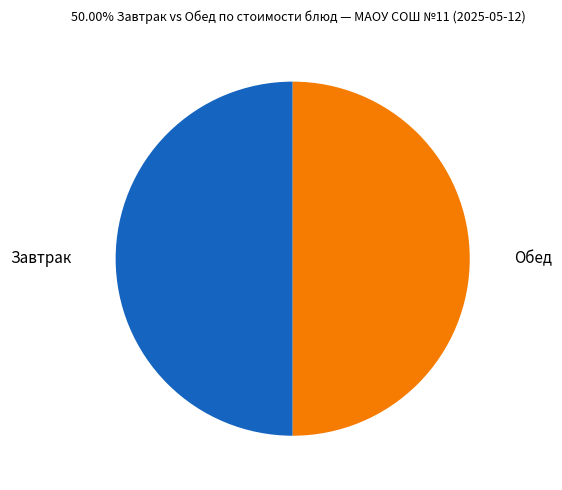

Approximately how many times larger is the value at Обед compared to Завтрак?

1.0